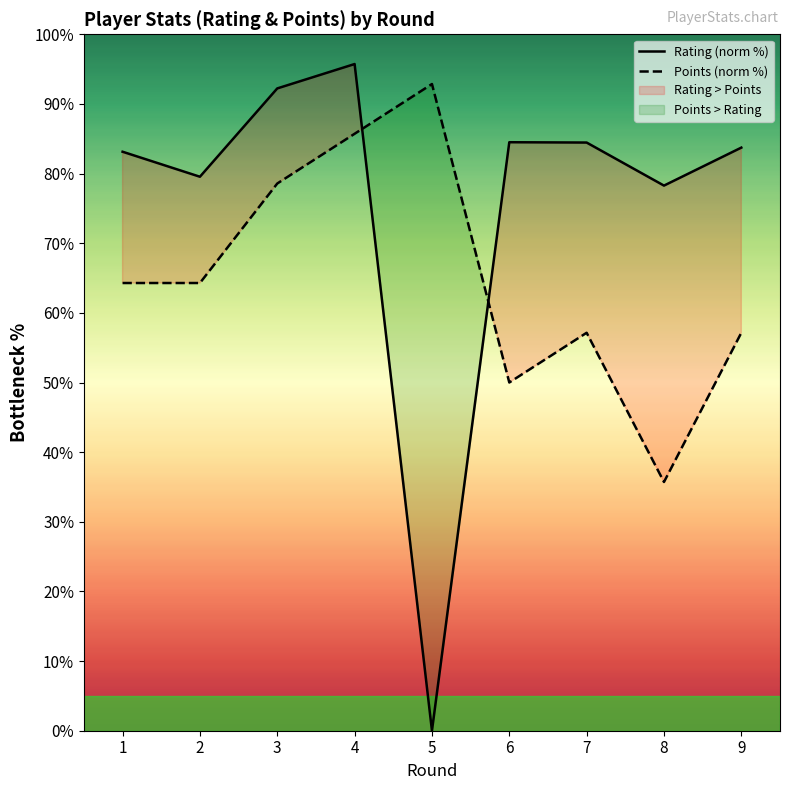

Which series changed the most between 4 and 9?

Points (norm %)